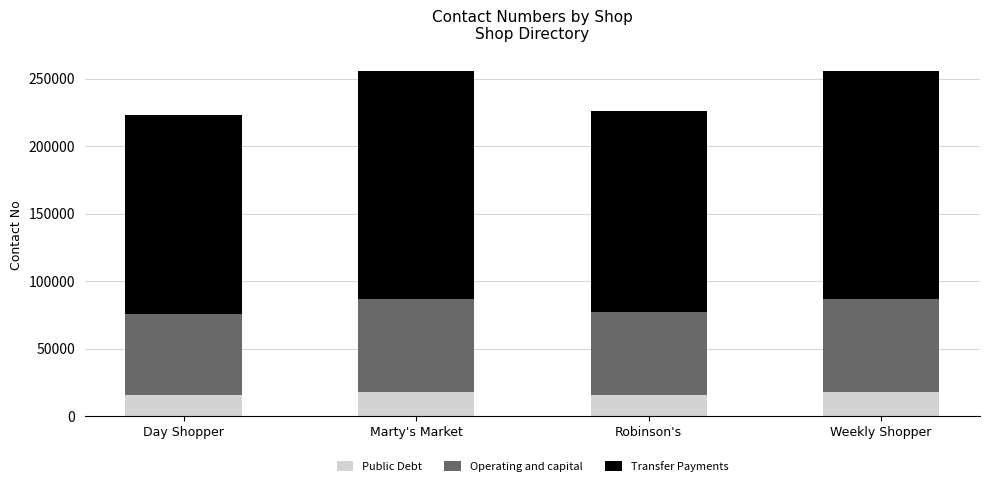

Where does the Public Debt series first go above 17928?

Marty's Market